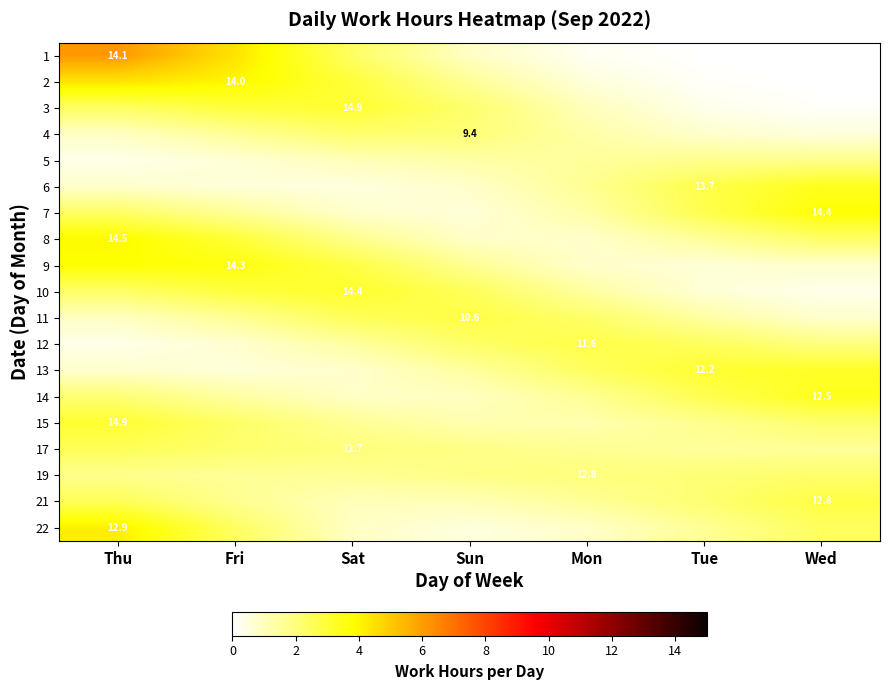

The 12 series shows 1.9 at Wed. True or false?

True